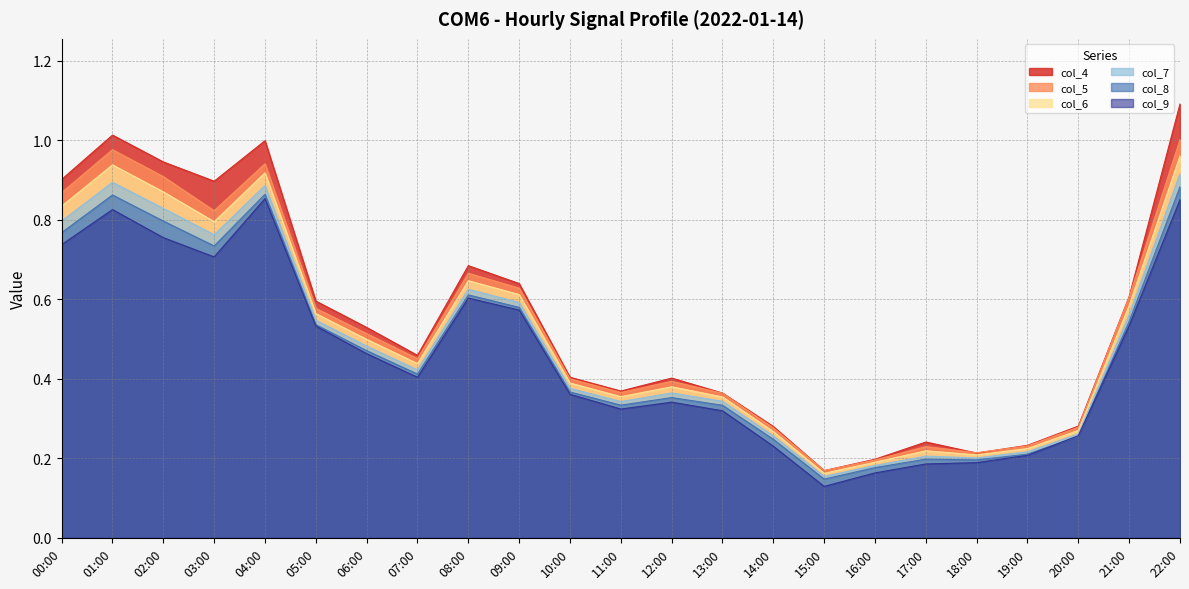

What is the spread (max minus min) of values at 05:00?

0.1